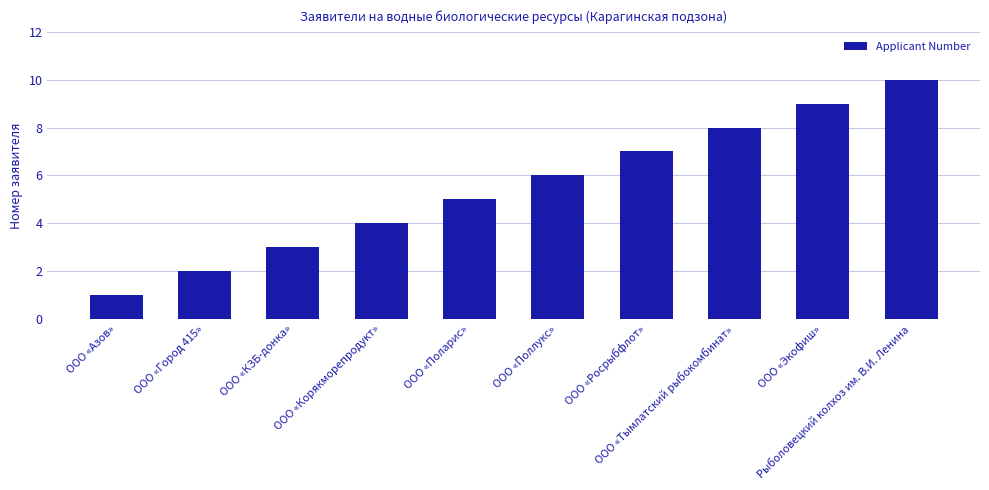

What is the label of the 2nd bar from the right?

ООО «Экофиш»